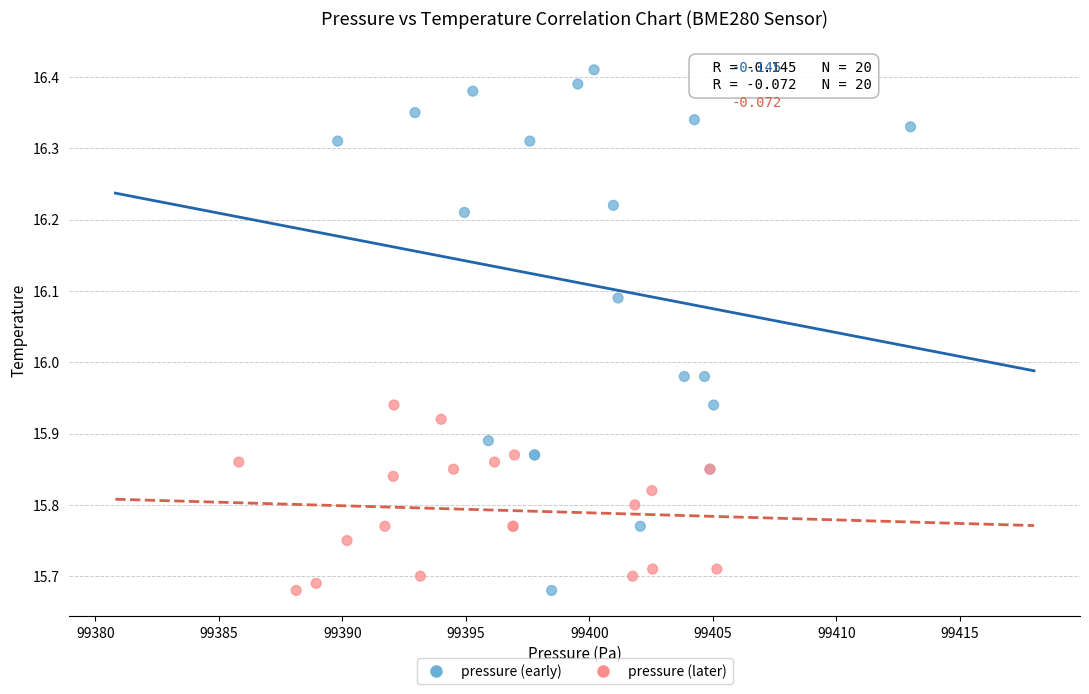

Which series has the widest spread of Y values?

pressure (early)